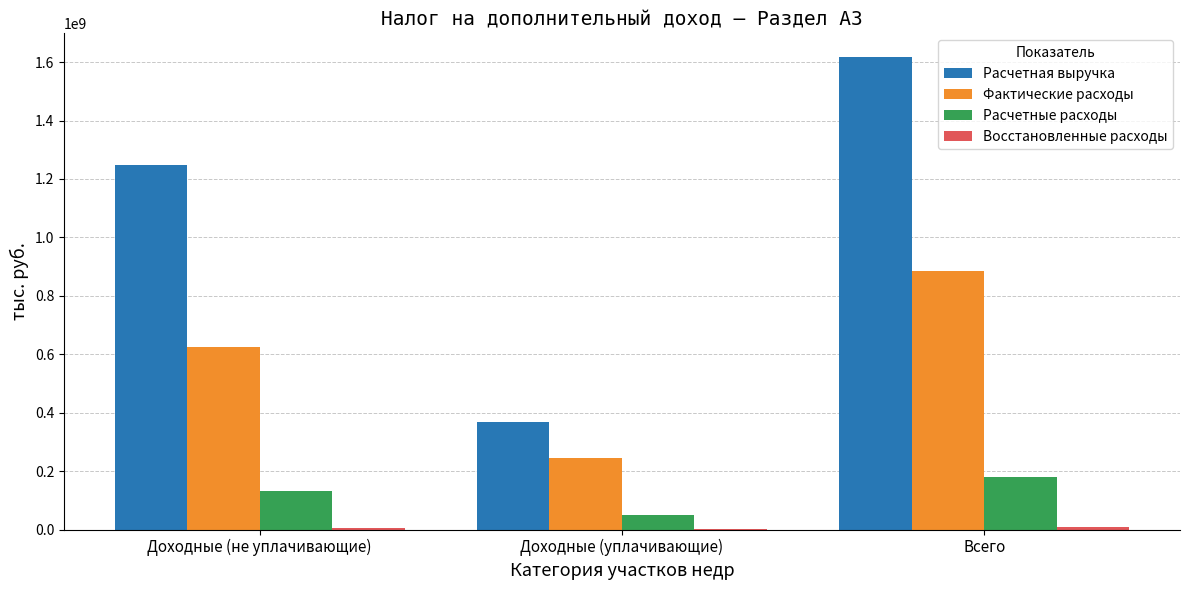

How many data points does each series have?

3